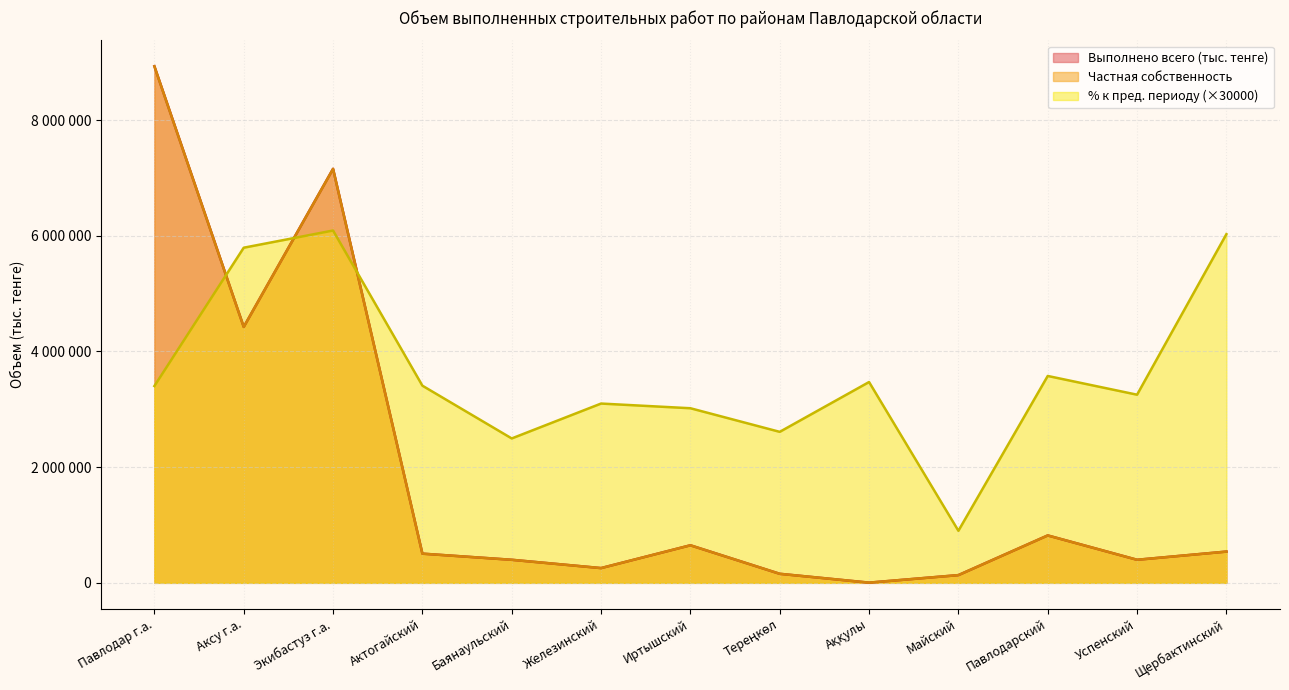

Which has a higher value, Успенский or Аққулы?

Успенский